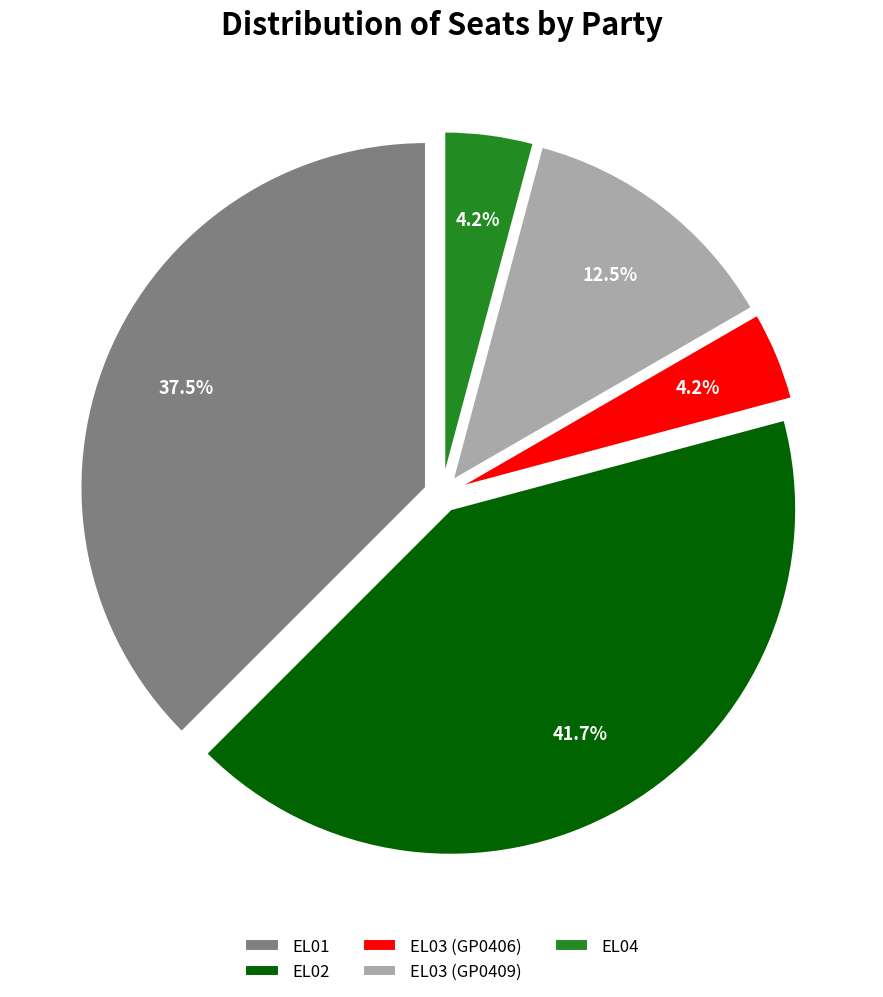

Is it true that EL01 is 25% of the pie?

False